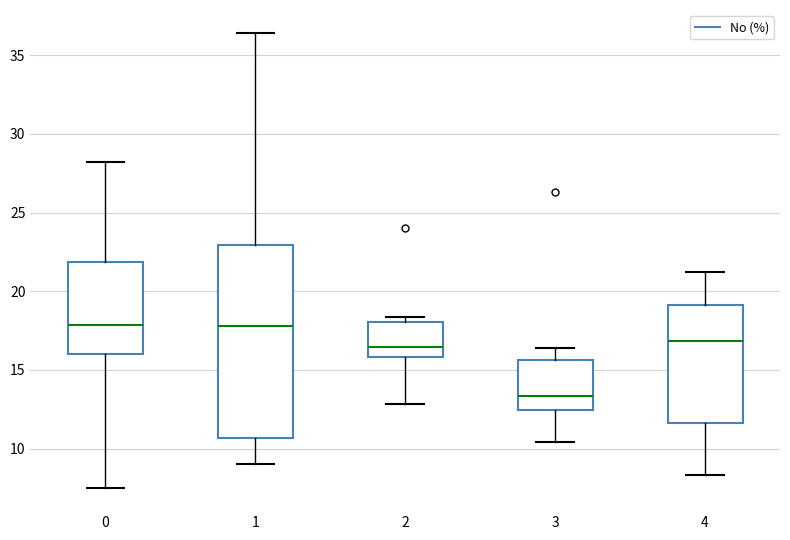

Where does the upper whisker of the box at x = 0 end on the y-axis? The values are not printed on the chart, so give them approximately, as read against the axis.

28.0